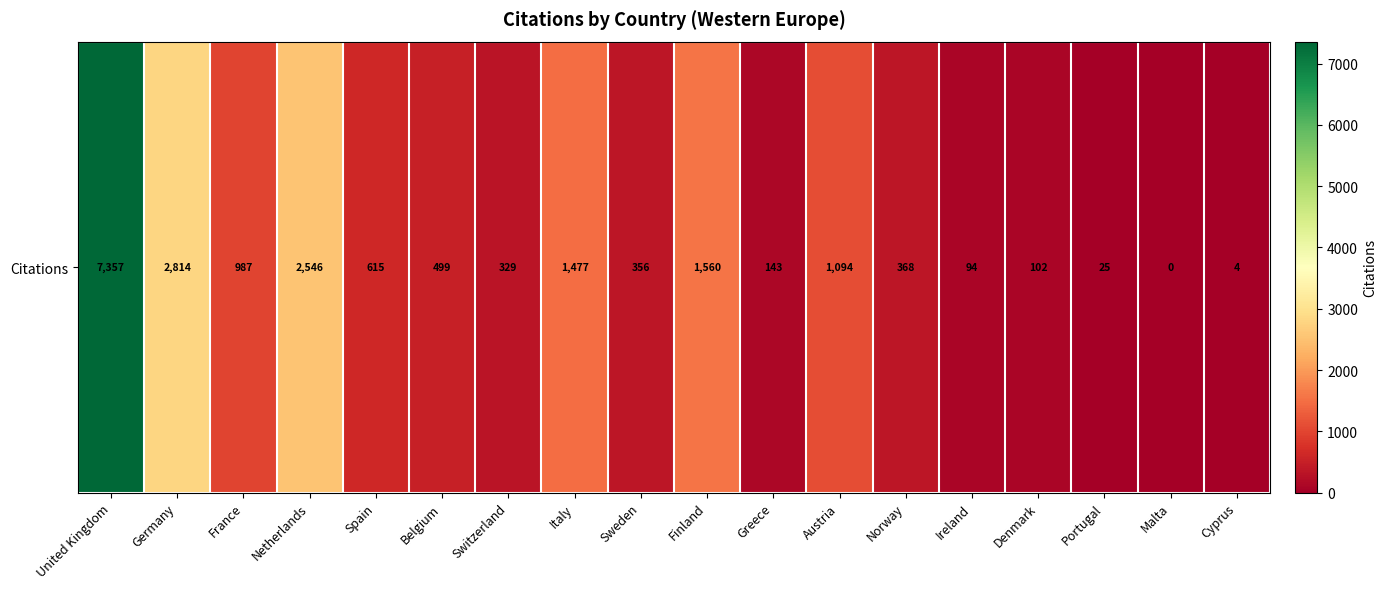

What is the maximum value shown in the chart?

7357